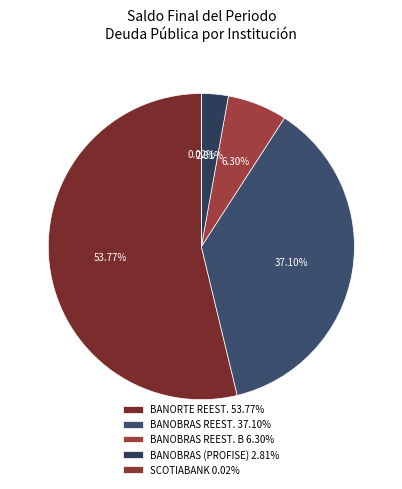

Which category has the smallest portion of the pie?

SCOTIABANK